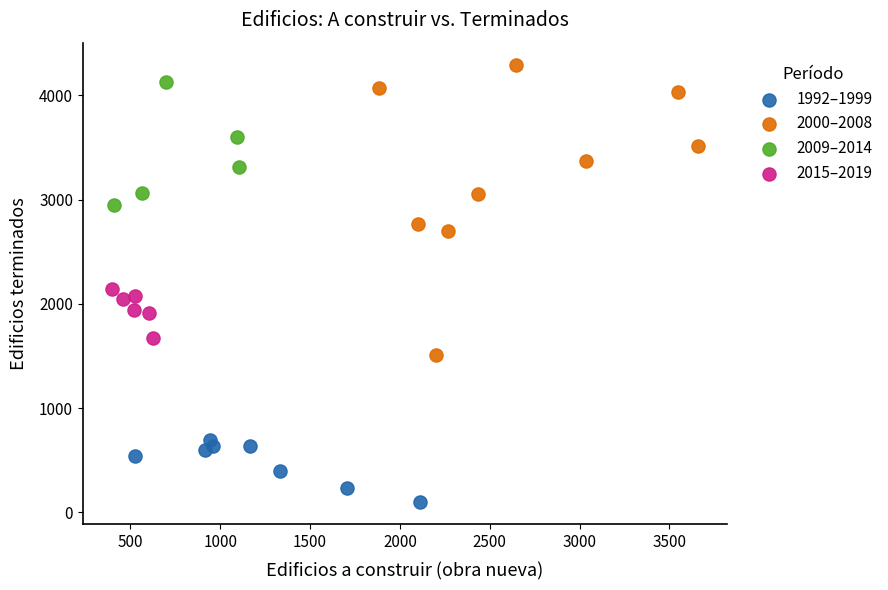

Which series has the widest spread of Y values?

2000–2008